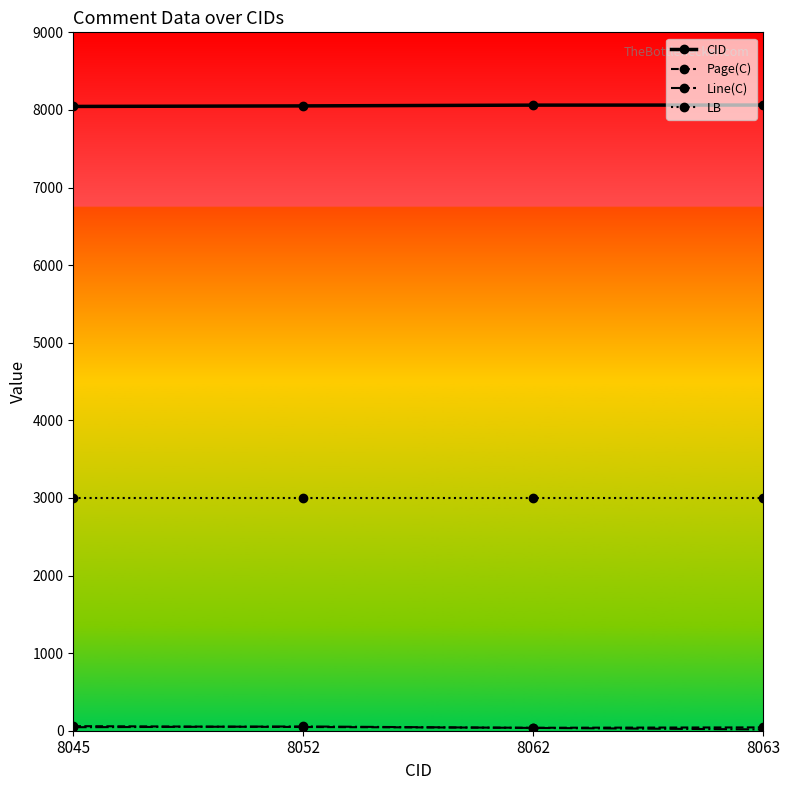

What is the difference between the maximum and second lowest values in the CID series?

11